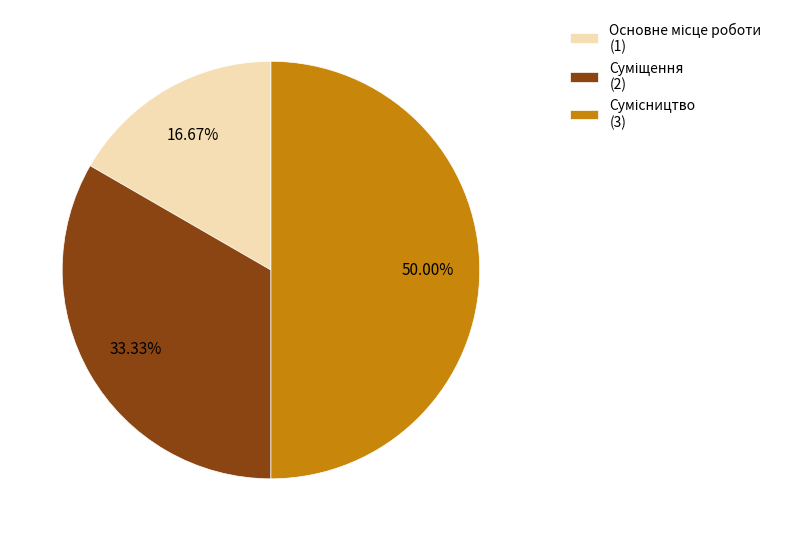

Is there any slice that represents more than half of the pie?

No